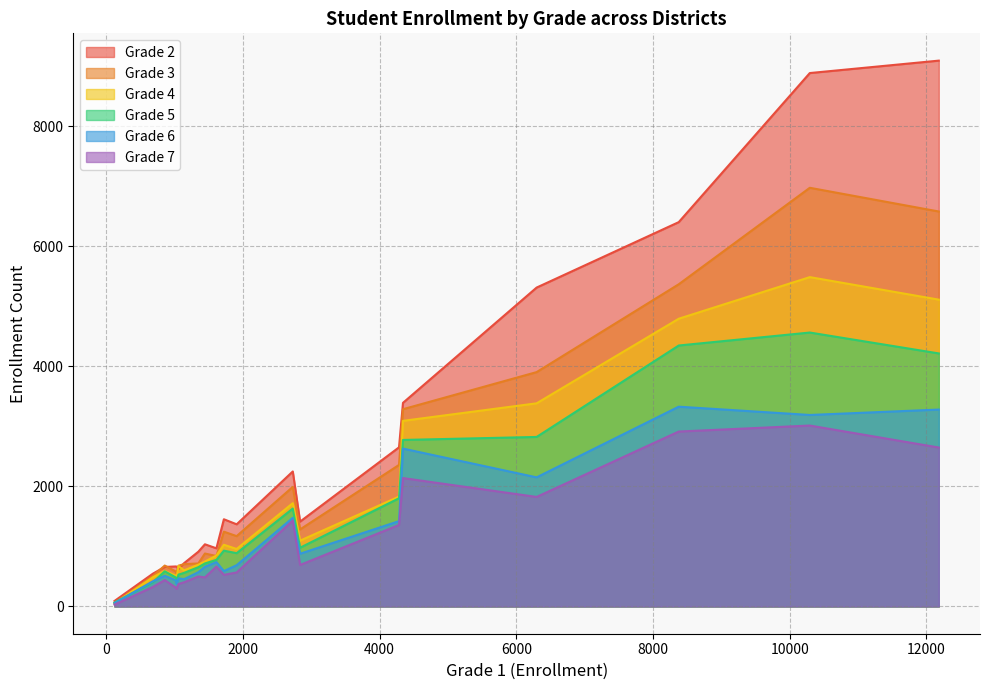

Which series has the largest total across all categories?

Grade 2